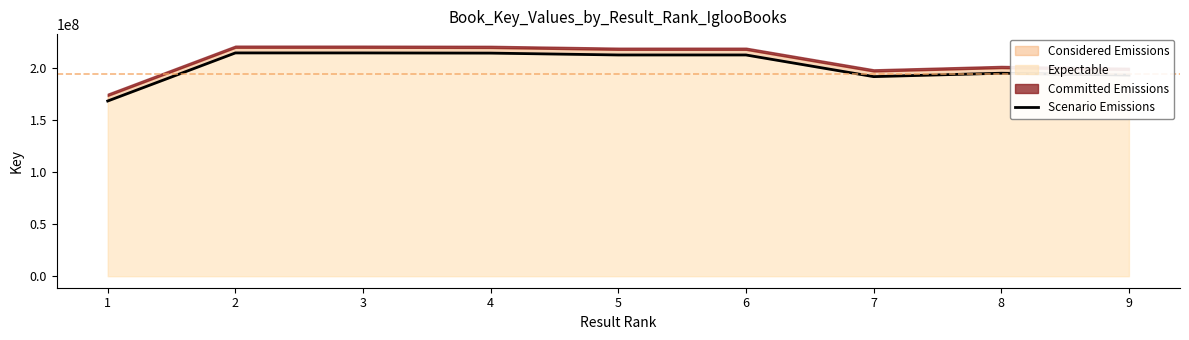

Which category has the highest value across all series?

2